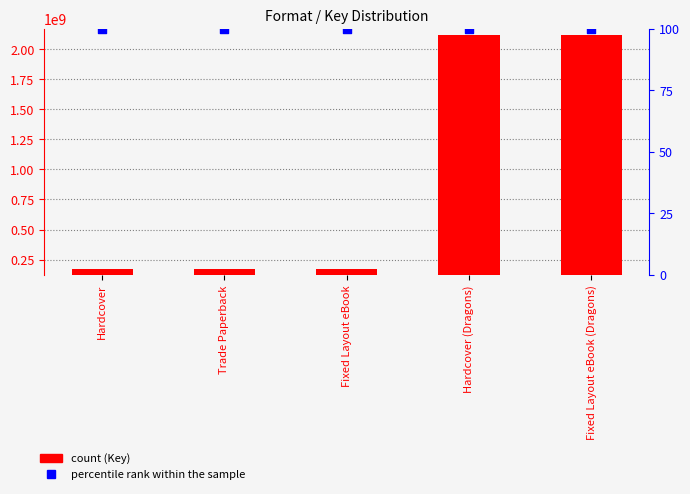

What are all the series names shown in the legend?

Key, percentile rank